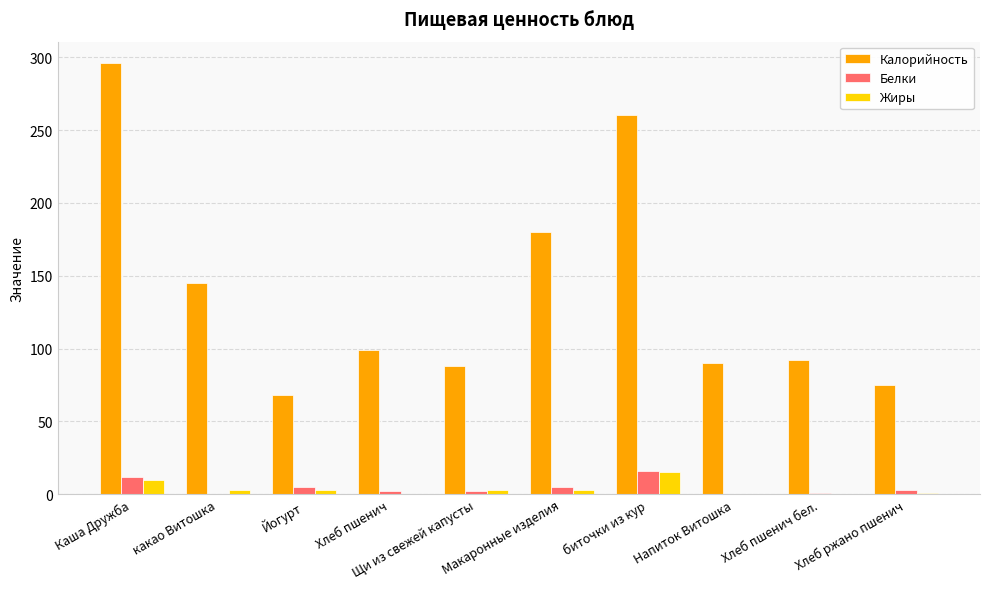

Which series has the widest spread of values?

Калорийность